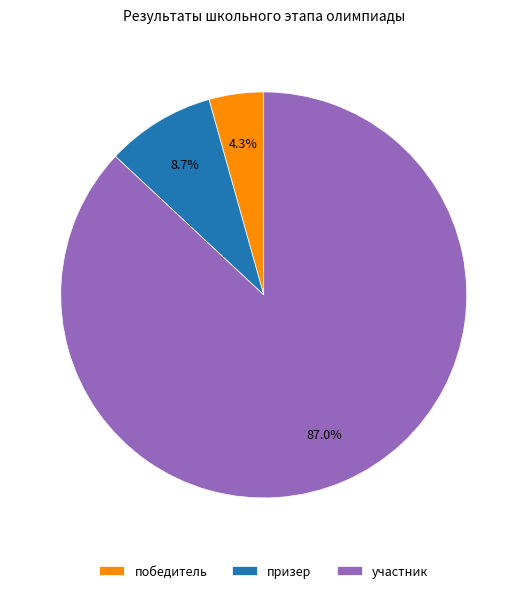

To the nearest percent, what is the difference between the largest and smallest slice percentages?

83%